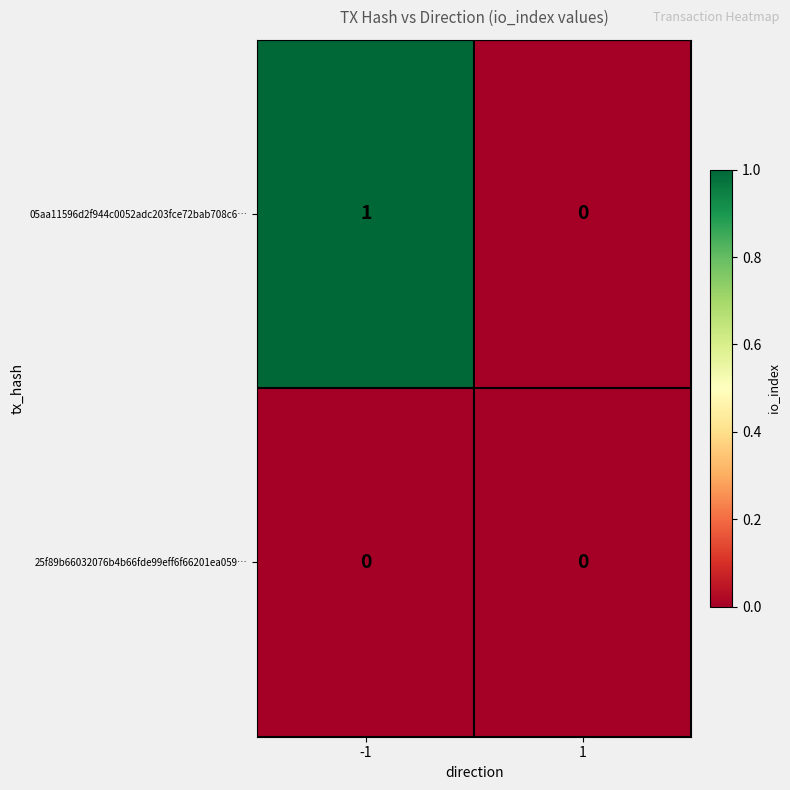

Reading left to right, transcribe all the data shown in this chart.

05aa11596d2f944c0052adc203fce72bab708c6…: 1	0
25f89b66032076b4b66fde99eff6f66201ea059…: 0	0